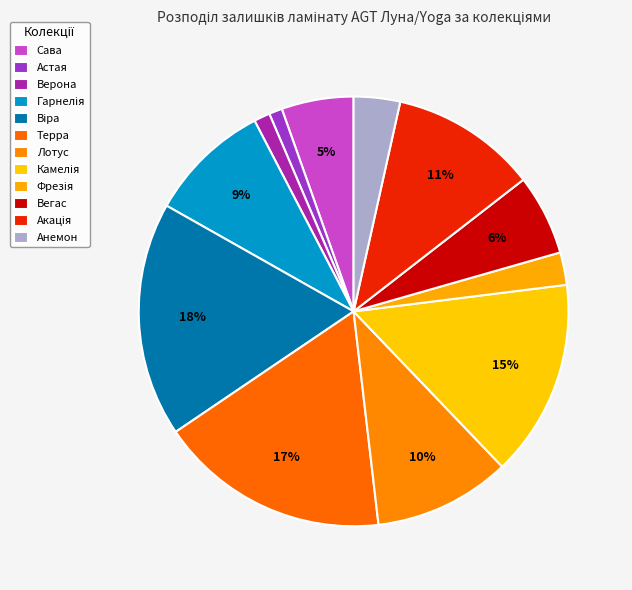

Is there any slice that represents more than half of the pie?

No